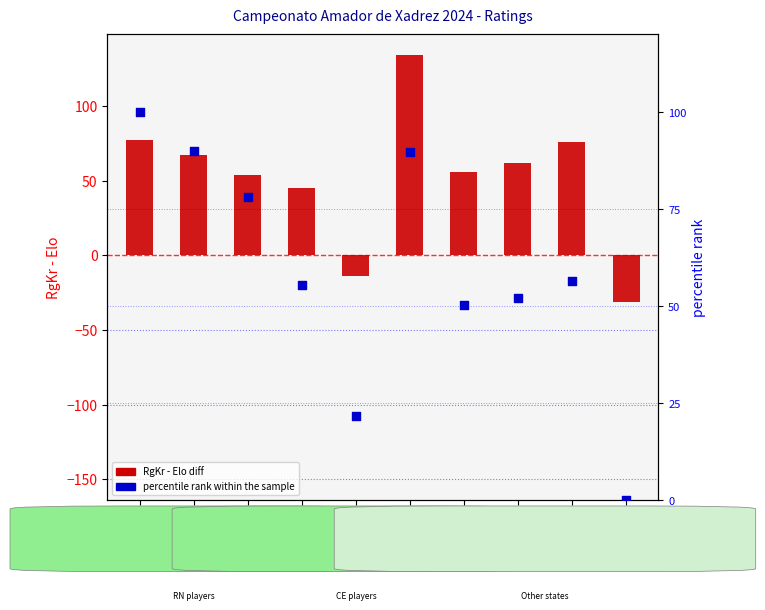

Which series has the largest total across all categories?

percentile rank within sample